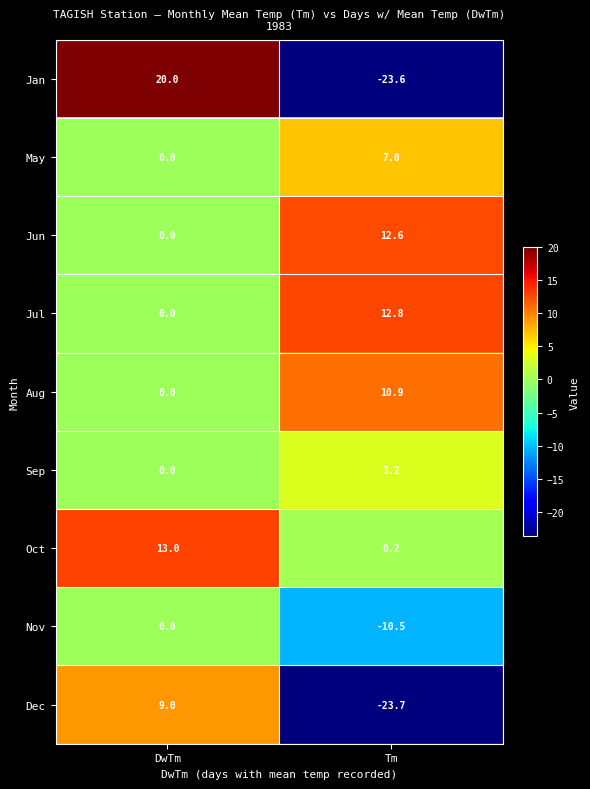

How many categories are shown in the chart?

2